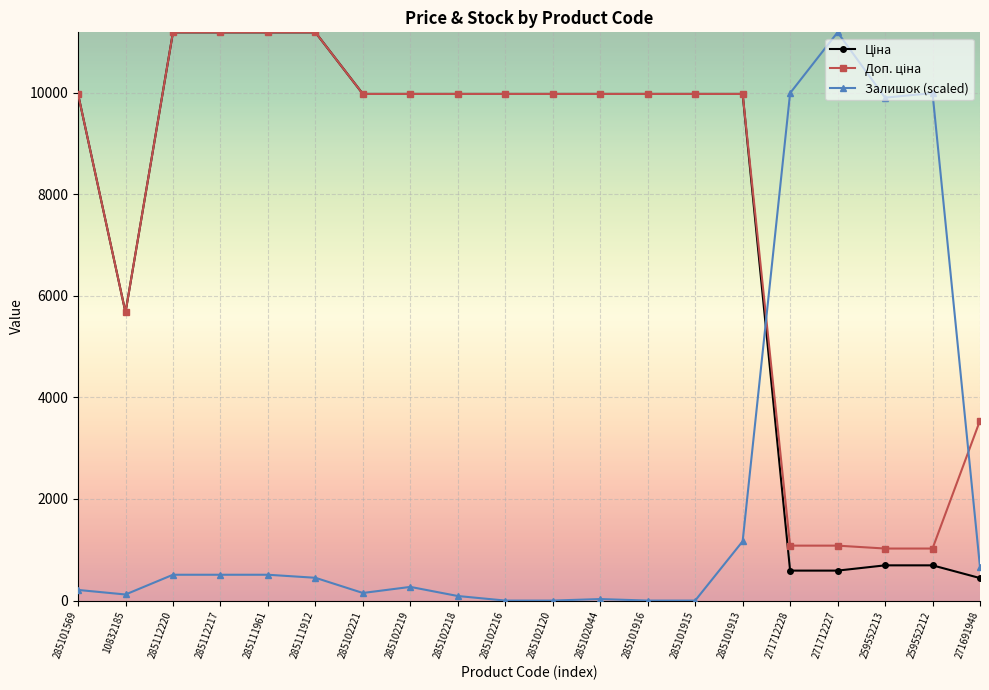

The Залишок (scaled) series shows 149.6 at 285102221. True or false?

True